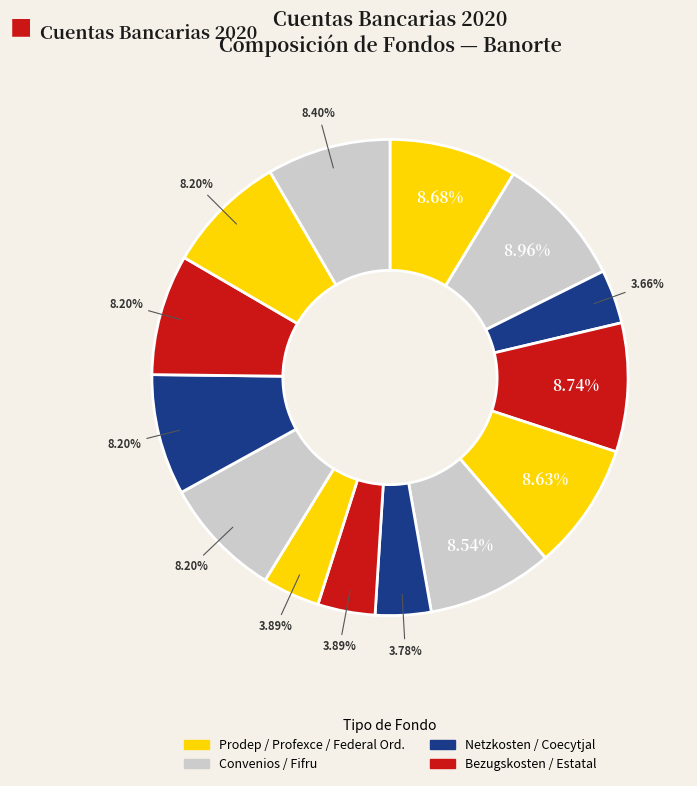

How many slices are in this pie chart?

14